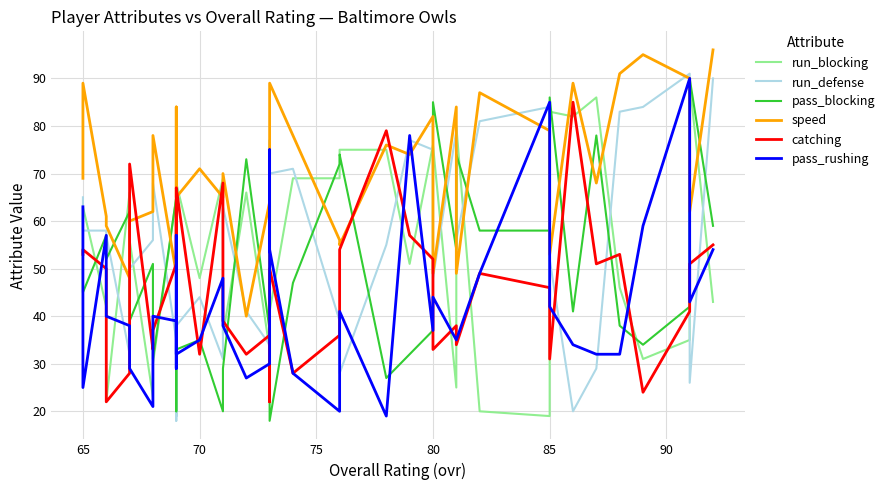

What is the minimum value for speed?

40